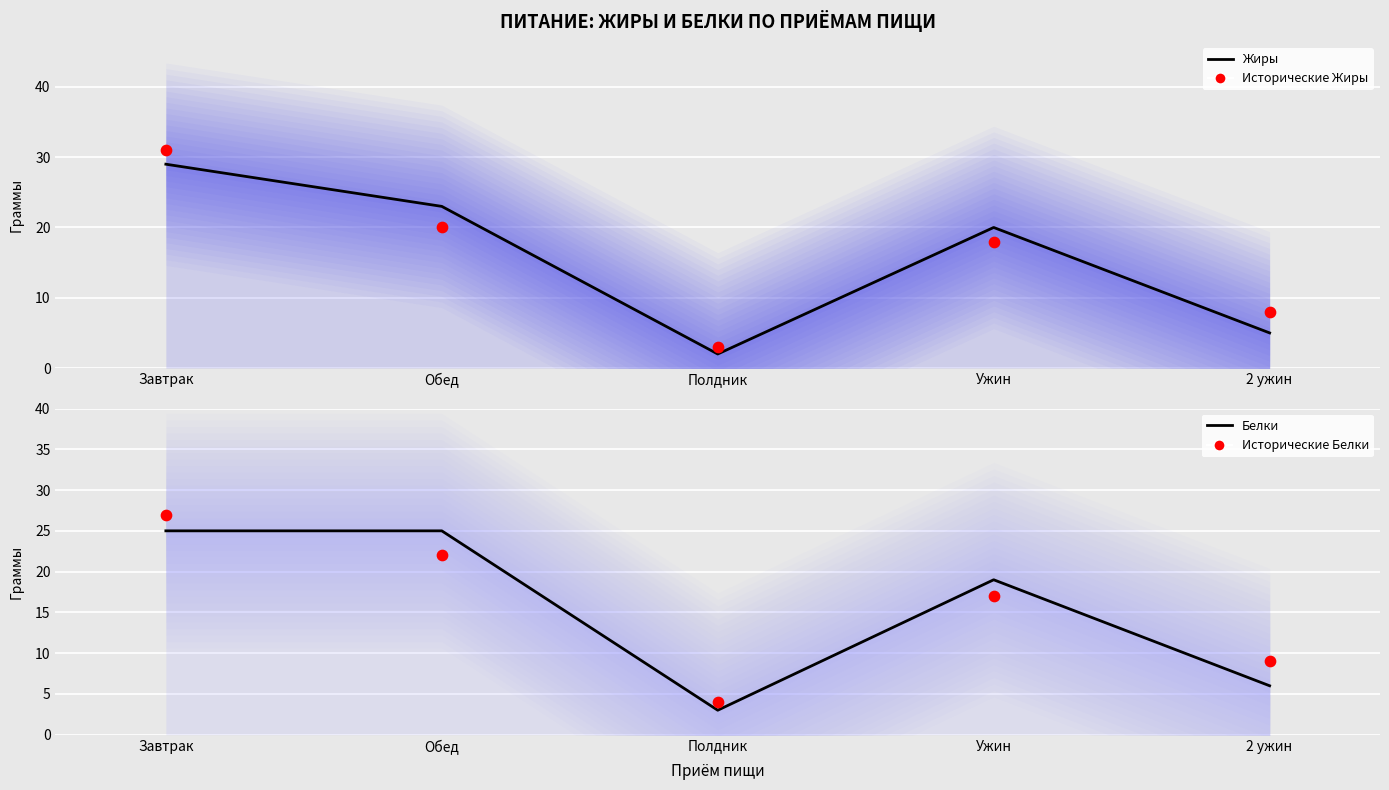

Which series reaches the maximum Y coordinate?

Исторические Жиры